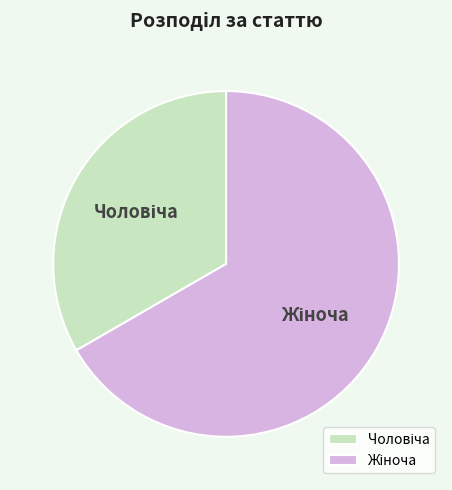

Does any single category account for the majority?

Yes